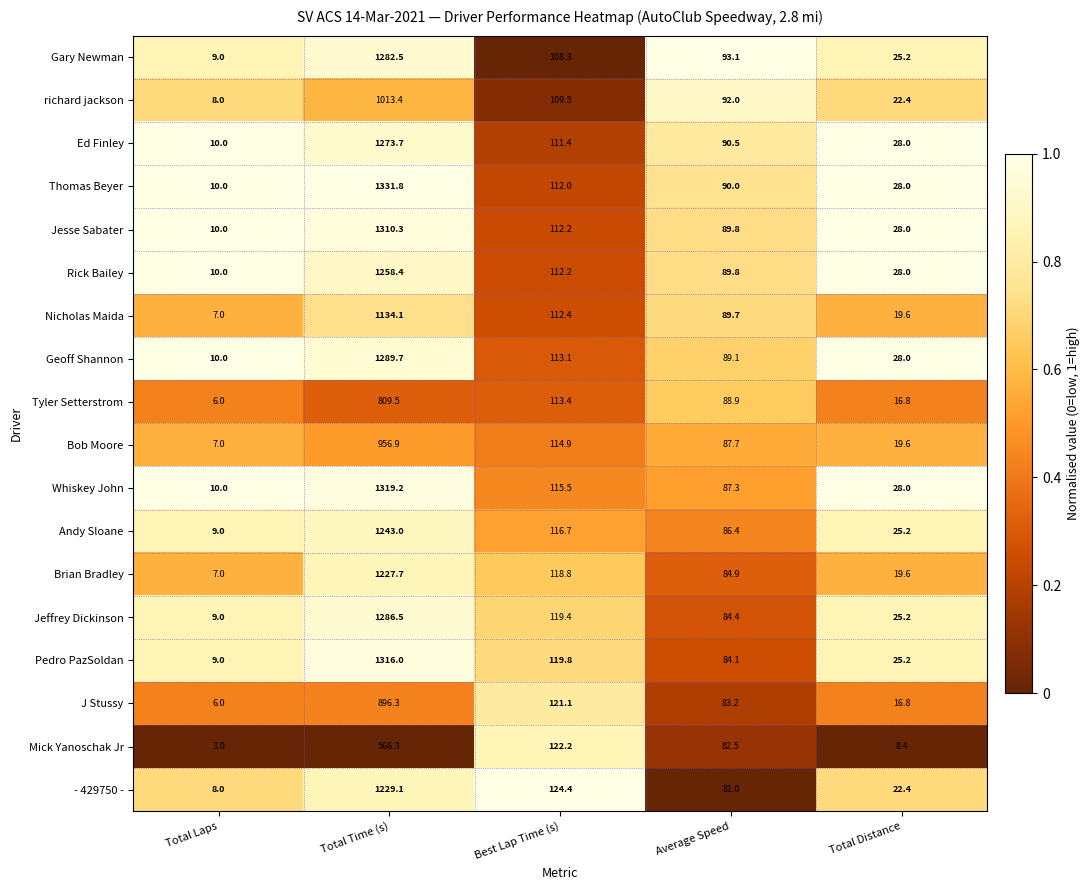

At which category is the sum across all series the highest?

Total Time (s)